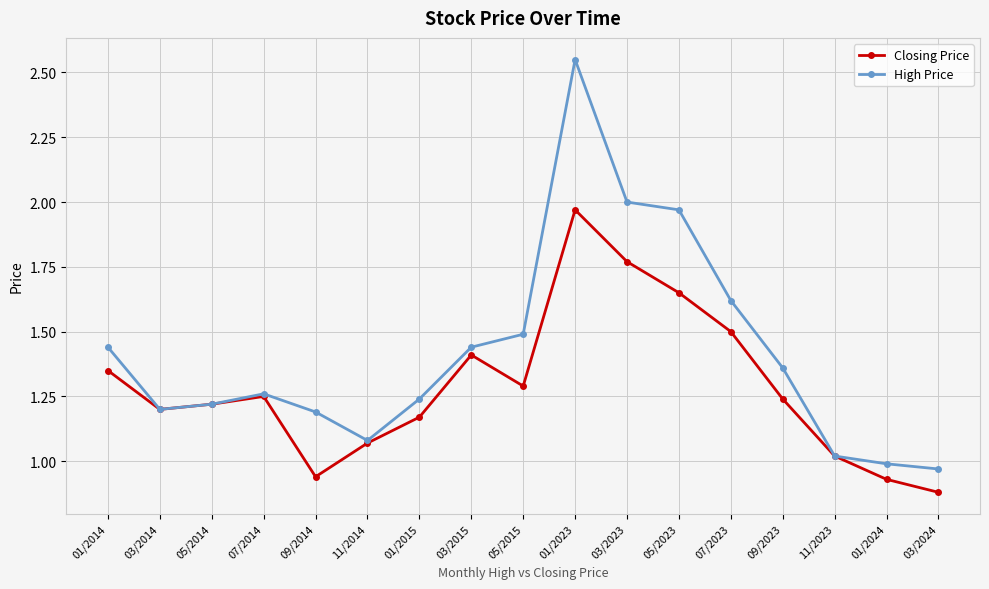

Does the chart have visible grid lines?

Yes